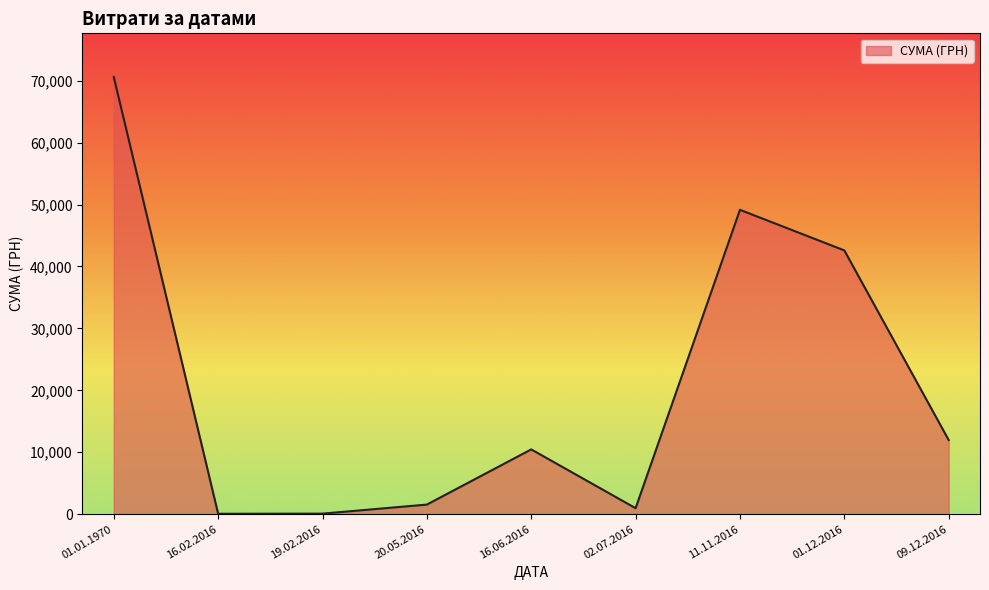

What is the greatest value displayed?

70577.8